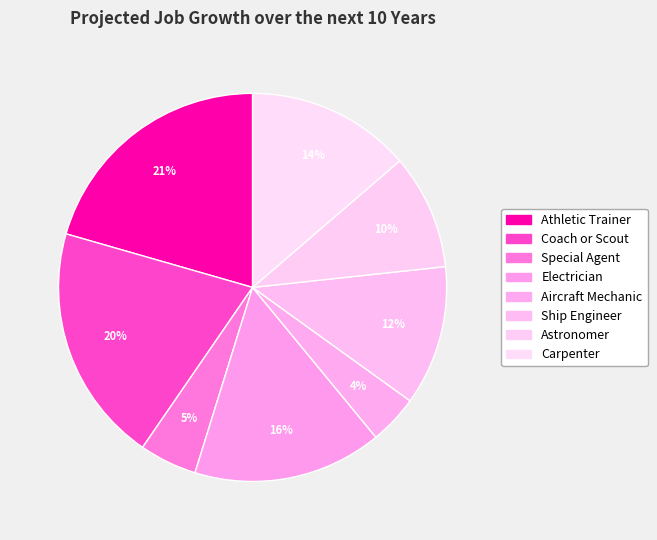

How many slices are in this pie chart?

8